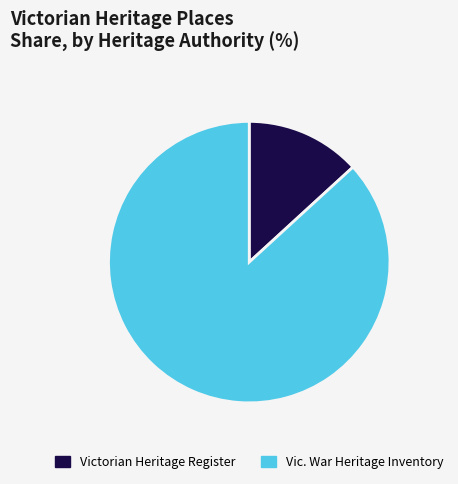

What is the smallest slice in the pie chart?

Victorian Heritage Register